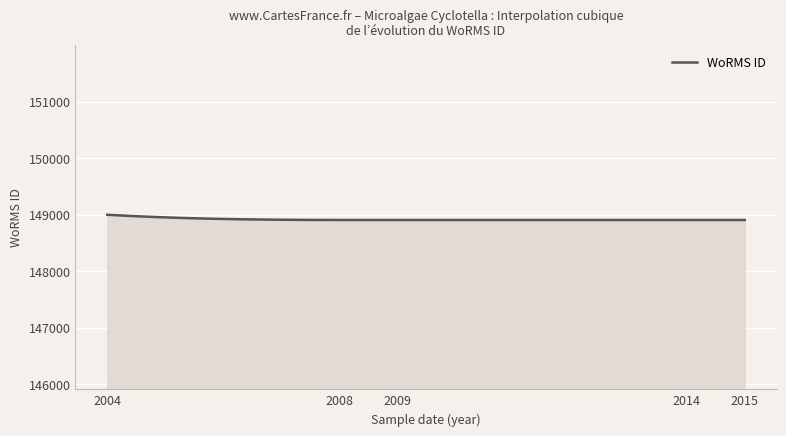

What is the smallest value displayed?

148904.7